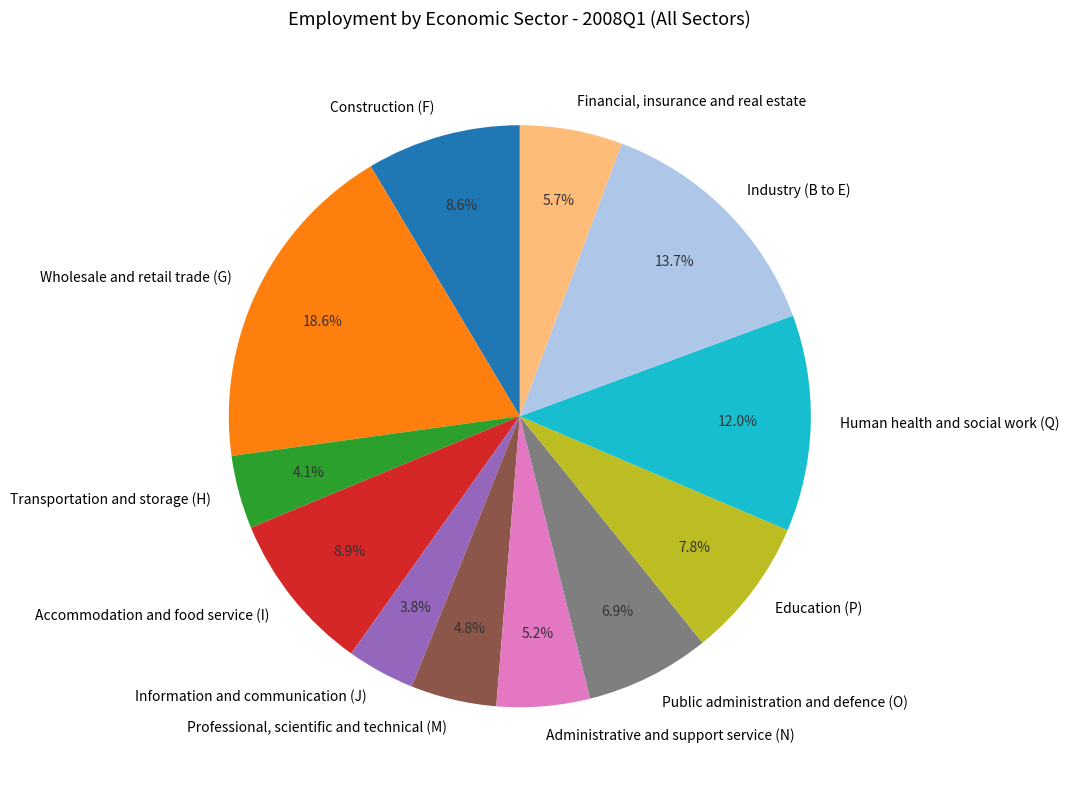

How many segments does this pie chart have?

12